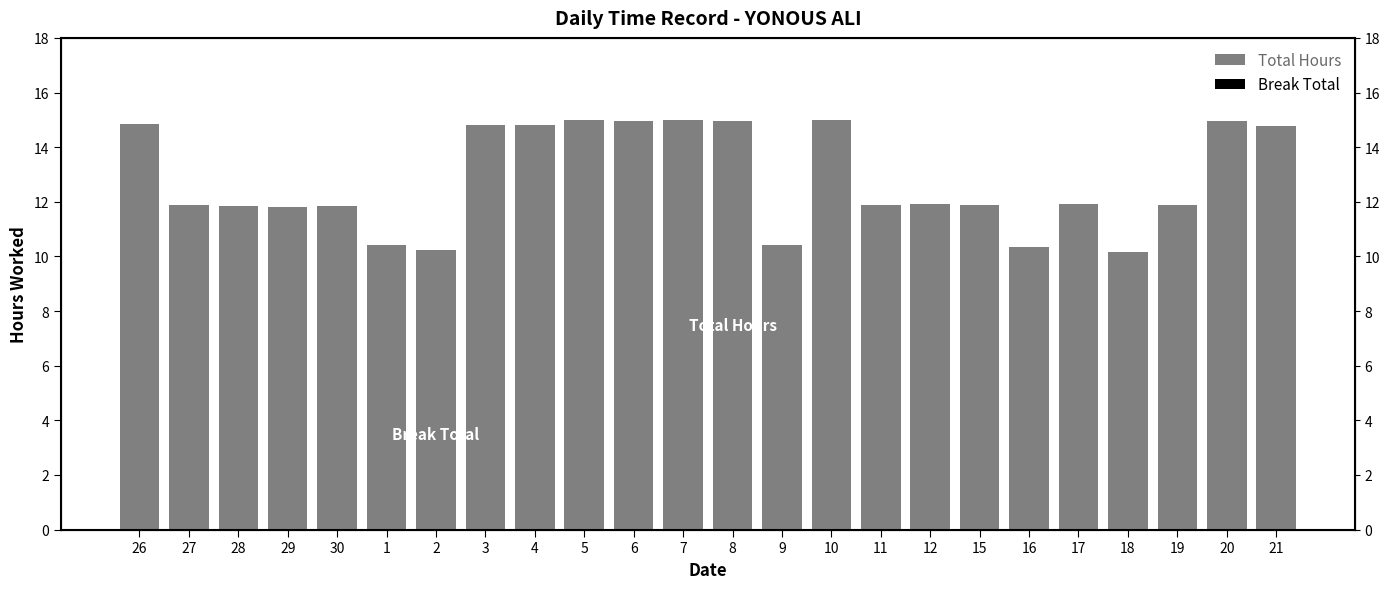

What is the label of the 9th bar from the right?

11